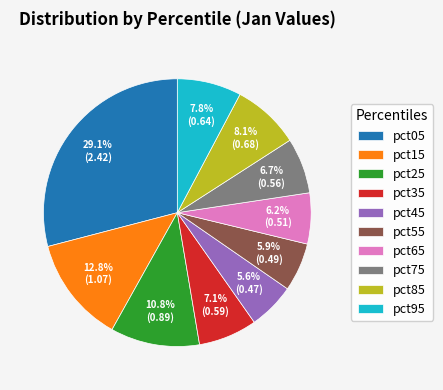

What percentage is NOT represented by pct65?

93.8%